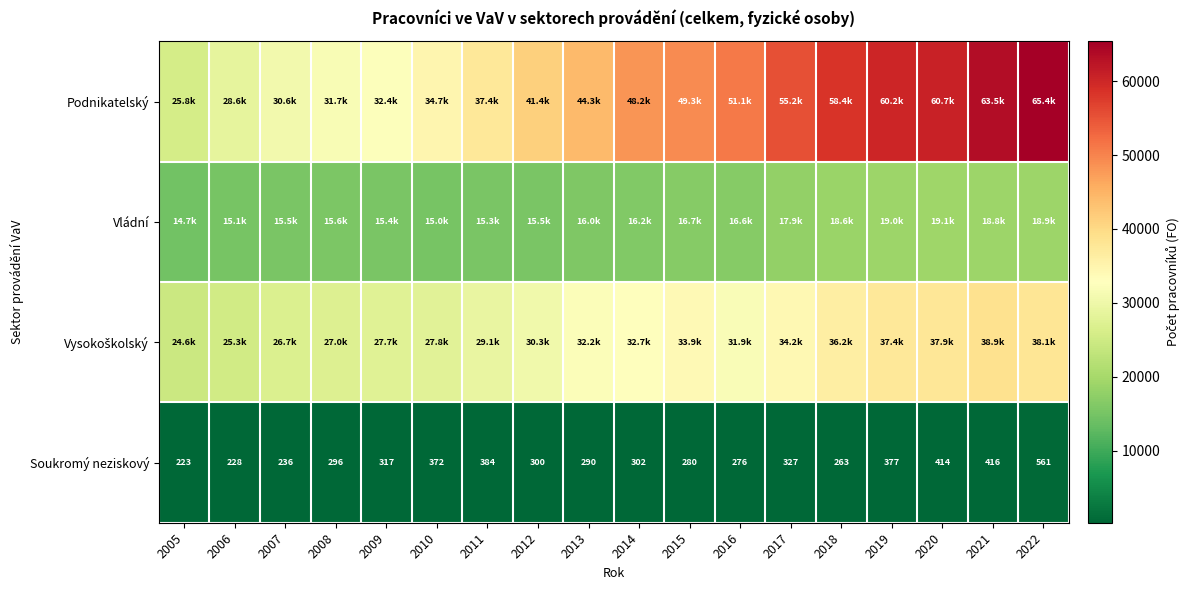

The value of Vysokoškolský at 2010 is 42978.3. True or false?

False